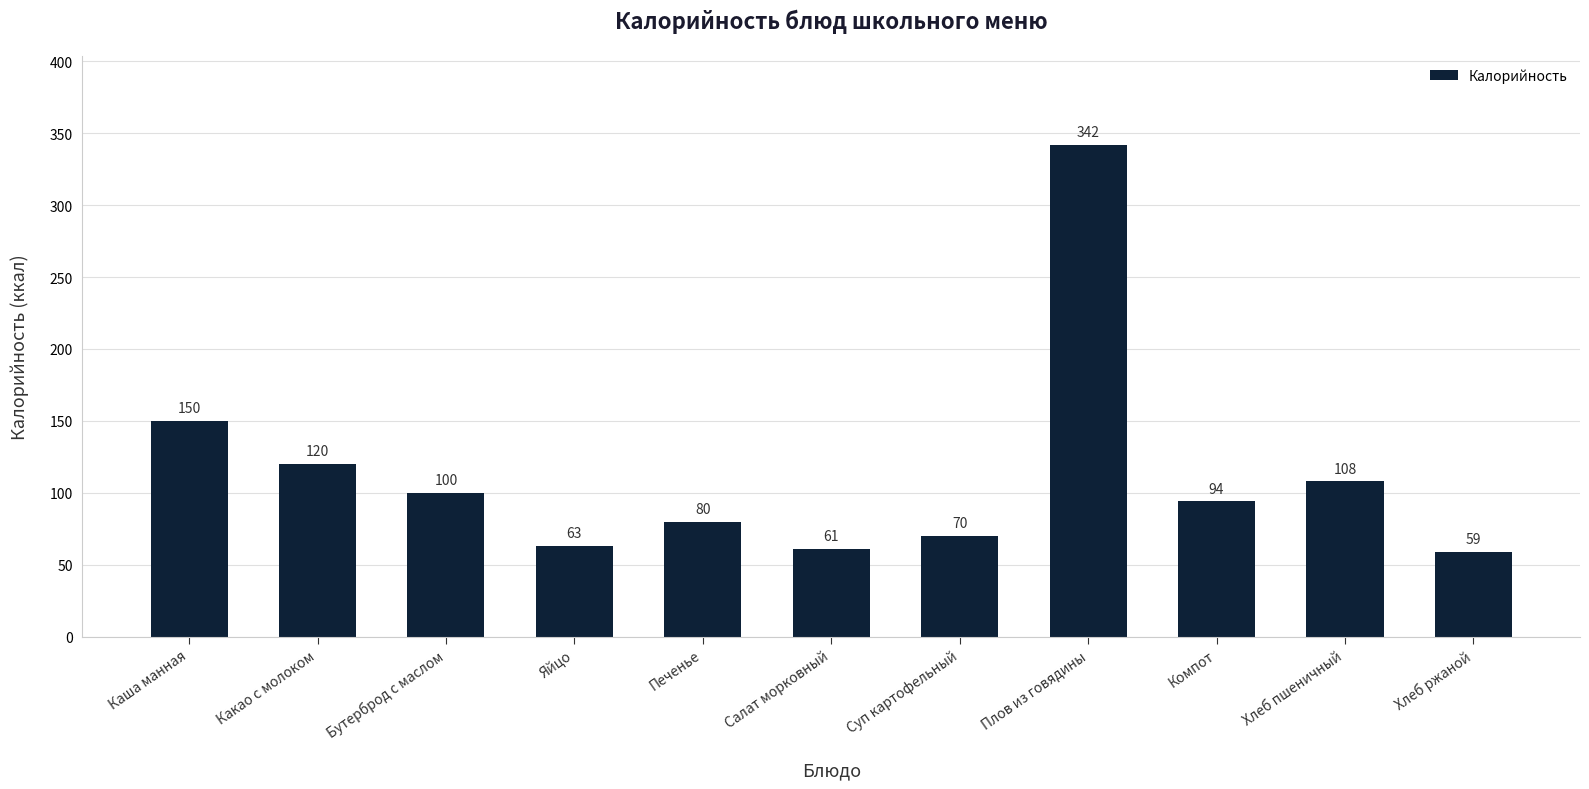

What is the value of the 8th bar from the left?

342